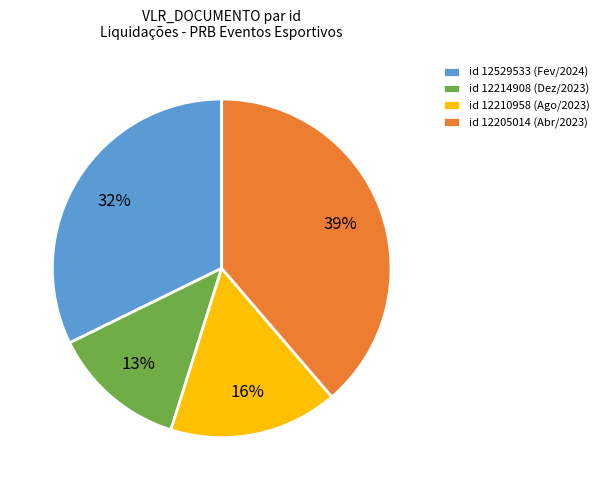

Rank the categories by value from highest to lowest.

id 12205014 (Abr/2023), id 12529533 (Fev/2024), id 12210958 (Ago/2023), id 12214908 (Dez/2023)